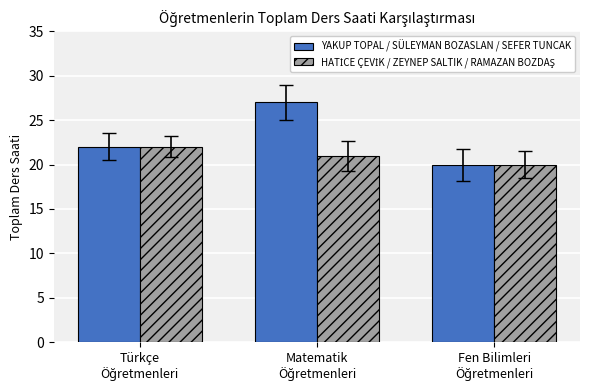

What is the average value of the YAKUP TOPAL / SÜLEYMAN BOZASLAN / SEFER TUNCAK series?

23